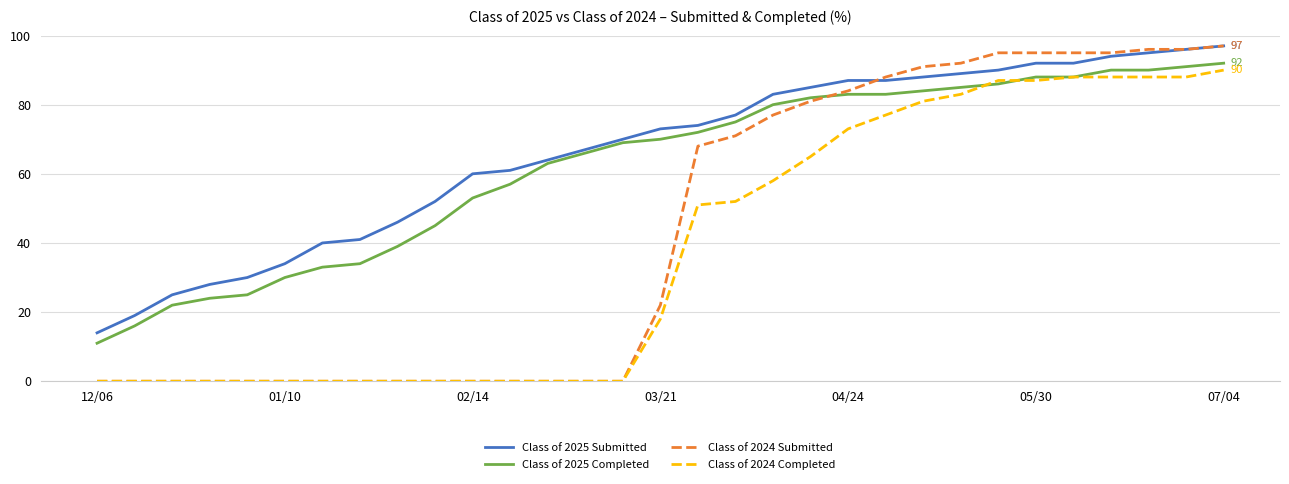

Which series has the largest total across all categories?

Class of 2025 Submitted